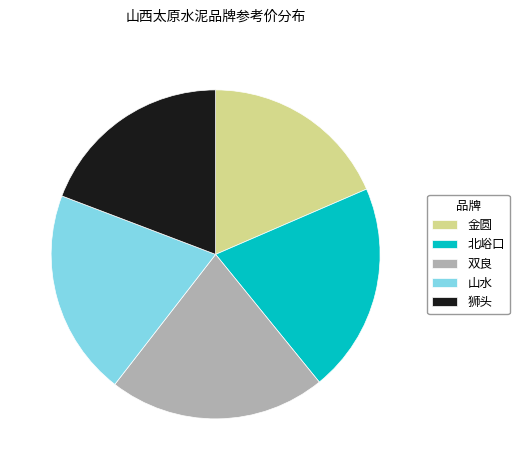

True or false: 双良 accounts for 15% of the total.

False